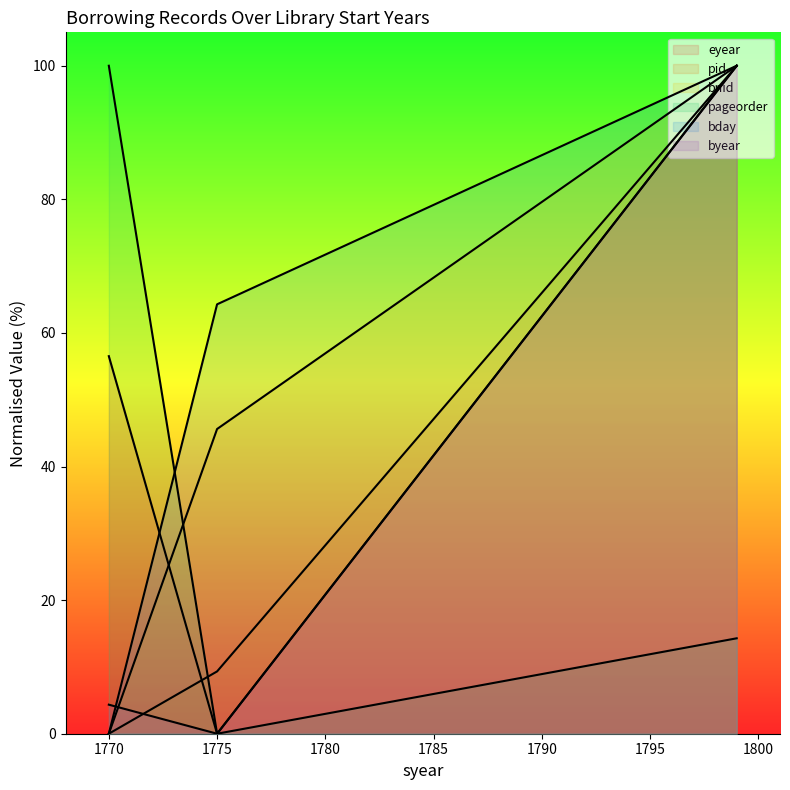

The byear series shows 100.0 at 1770. True or false?

True